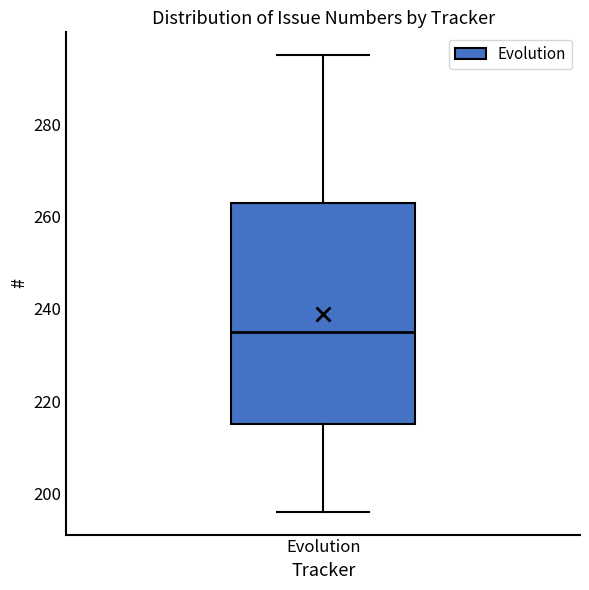

Where does the lower whisker of the box for Evolution end on the y-axis? The values are not printed on the chart, so give them approximately, as read against the axis.

196